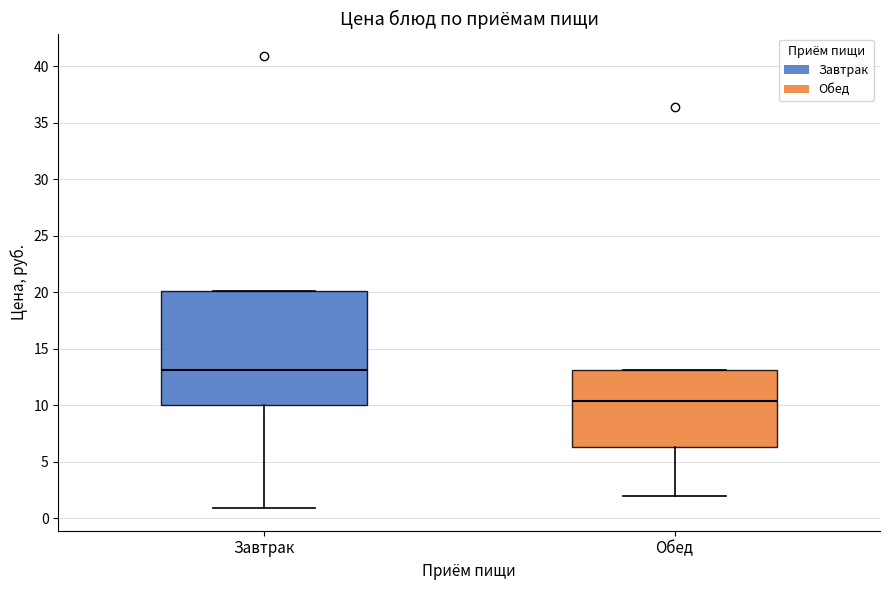

Which box's median line is the lowest?

Обед